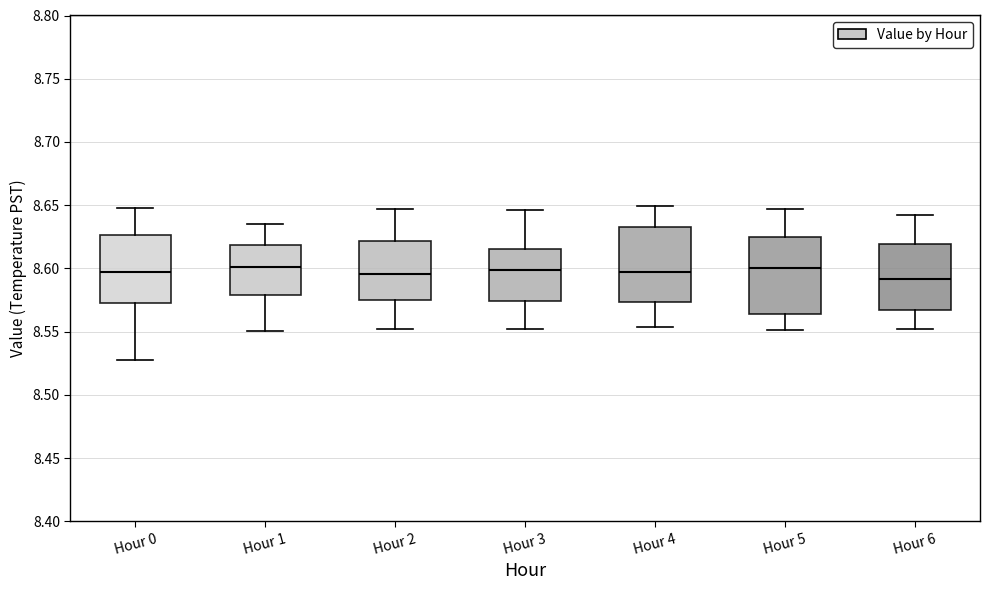

Reading left to right, read every box against the y-axis: the position of its median line, the range the box covers, and the ends of its whiskers. The values are not printed on the chart, so give them approximately, as read against the axis.

Hour 0: median 8.595, box 8.575 to 8.625, whiskers 8.525 to 8.650
Hour 1: median 8.600, box 8.580 to 8.620, whiskers 8.550 to 8.635
Hour 2: median 8.595, box 8.575 to 8.620, whiskers 8.550 to 8.645
Hour 3: median 8.600, box 8.575 to 8.615, whiskers 8.550 to 8.645
Hour 4: median 8.600, box 8.575 to 8.635, whiskers 8.555 to 8.650
Hour 5: median 8.600, box 8.565 to 8.625, whiskers 8.550 to 8.645
Hour 6: median 8.590, box 8.565 to 8.620, whiskers 8.550 to 8.640